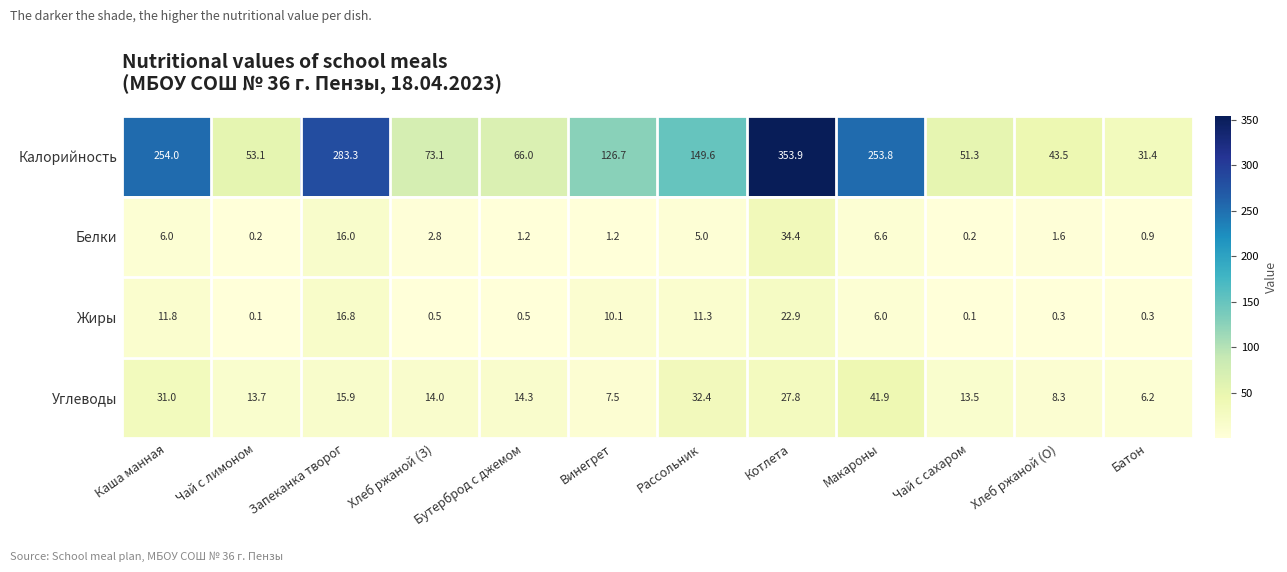

Which series changed the most between Запеканка творог and Винегрет?

Калорийность